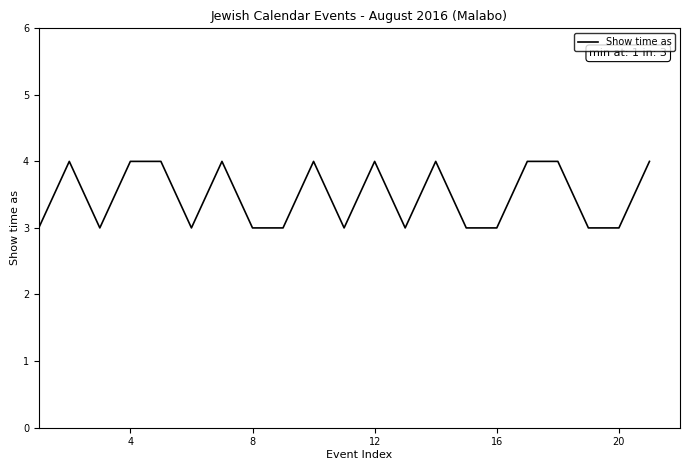

What is the greatest value displayed?

4